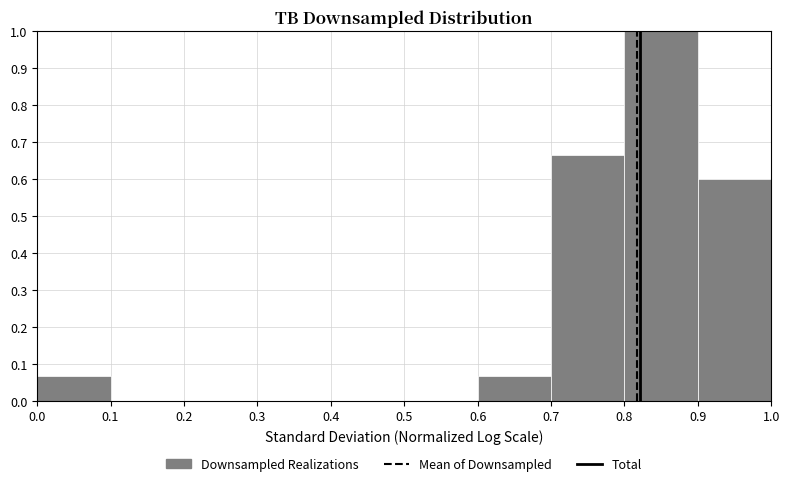

Reading left to right, transcribe this chart: for each bar, give the range it covers on the x-axis and its height. The values are not printed on the chart, so give them approximately, as read against the axis.

0.0 to 0.1: 0.07
0.1 to 0.2: 0
0.2 to 0.3: 0
0.3 to 0.4: 0
0.4 to 0.5: 0
0.5 to 0.6: 0
0.6 to 0.7: 0.07
0.7 to 0.8: 0.67
0.8 to 0.9: 1.00
0.9 to 1.0: 0.60